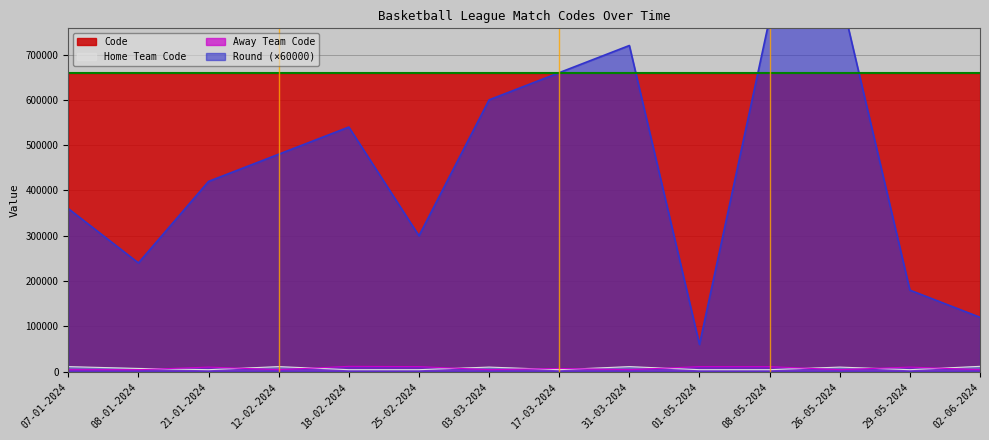

True or false: Away Team Code and Code intersect in this chart.

False